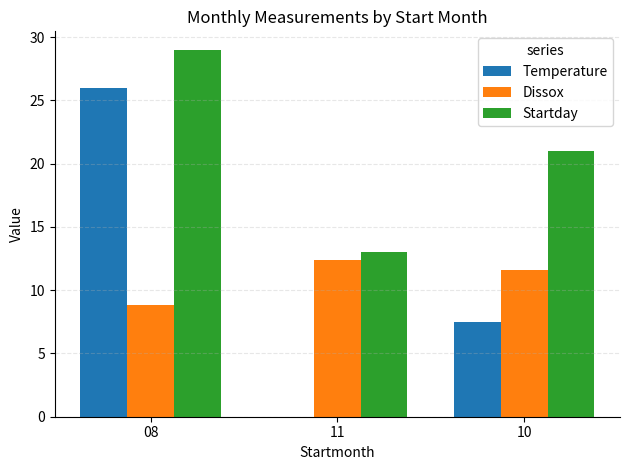

What is the sum of all Dissox values?

32.8